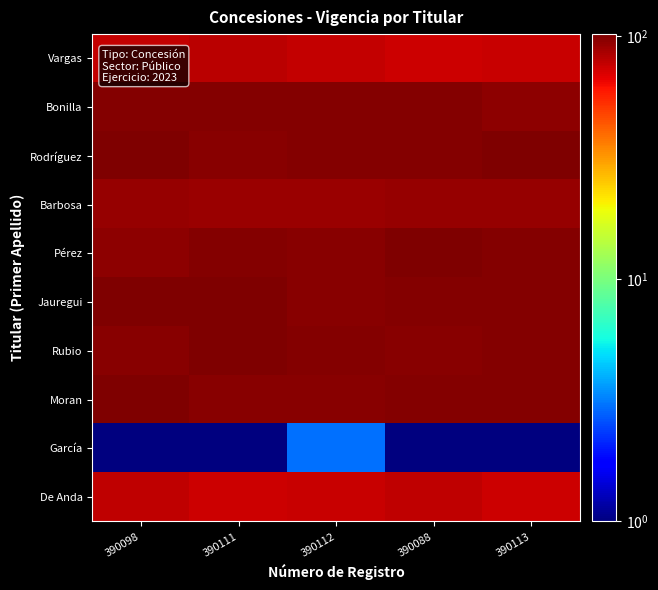

At which category is the sum across all series the highest?

390098